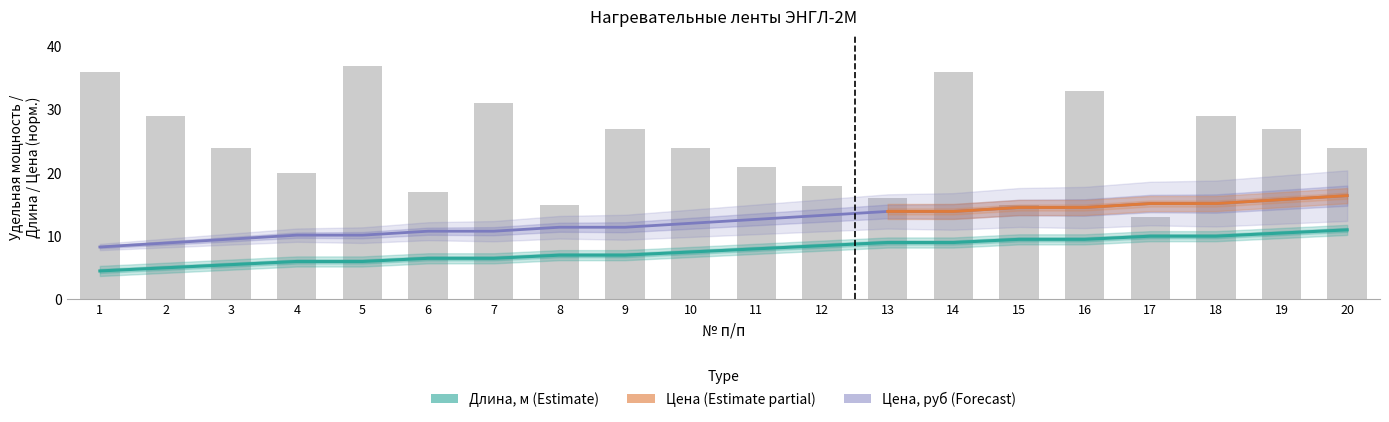

Is it true that Удельная мощность, Вт/м equals 29.0 at 18?

True